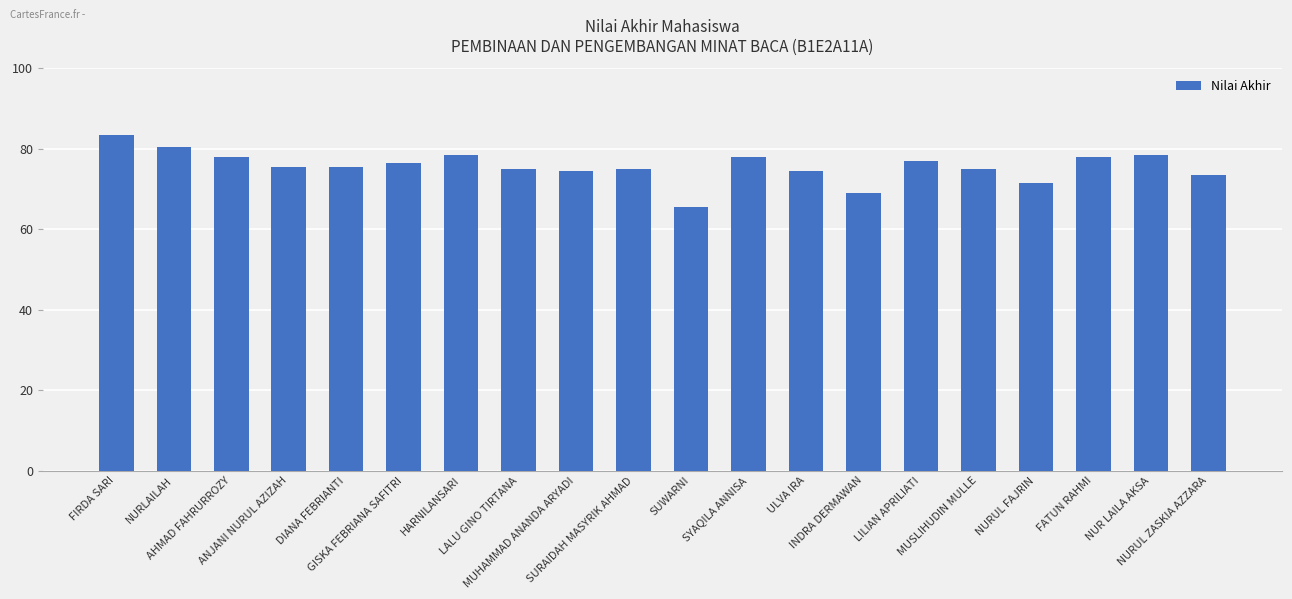

Reading left to right, what are all the values shown in this chart?

FIRDA SARI=83.5	NURLAILAH=80.5	AHMAD FAHRURROZY=78.0	ANJANI NURUL AZIZAH=75.5	DIANA FEBRIANTI=75.5	GISKA FEBRIANA SAFITRI=76.5	HARNILANSARI=78.5	LALU GINO TIRTANA=75.0	MUHAMMAD ANANDA ARYADI=74.5	SURAIDAH MASYRIK AHMAD=75.0	SUWARNI=65.5	SYAQILA ANNISA=78.0	ULVA IRA=74.5	INDRA DERMAWAN=69.0	LILIAN APRILIATI=77.0	MUSLIHUDIN MULLE=75.0	NURUL FAJRIN=71.5	FATUN RAHMI=78.0	NUR LAILA AKSA=78.5	NURUL ZASKIA AZZARA=73.5